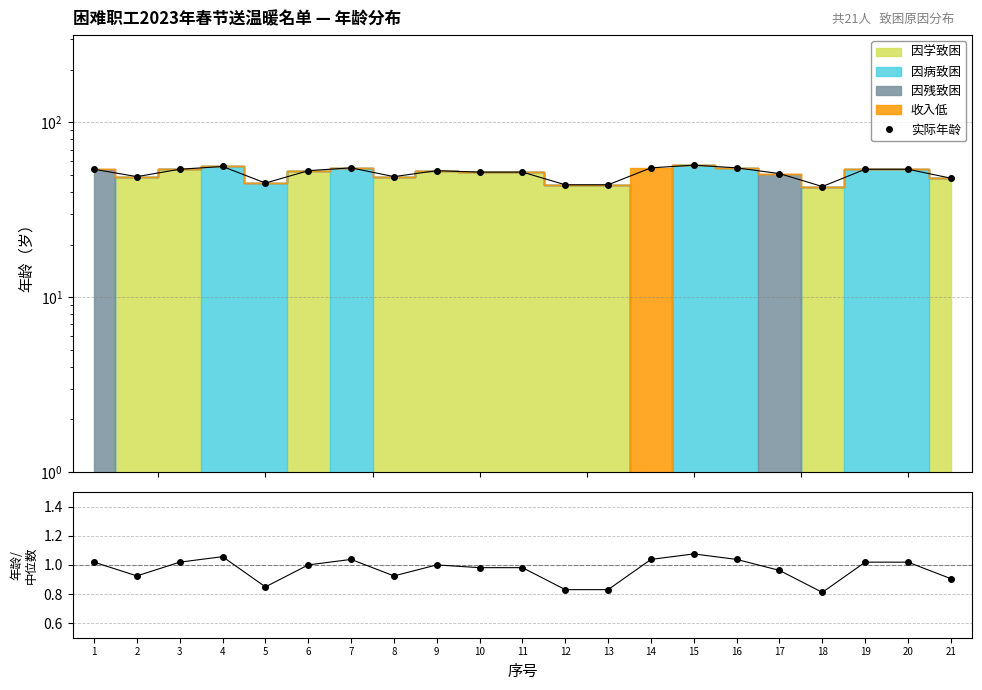

Is it true that 年龄/中位年龄 equals 1.4 at 10?

False